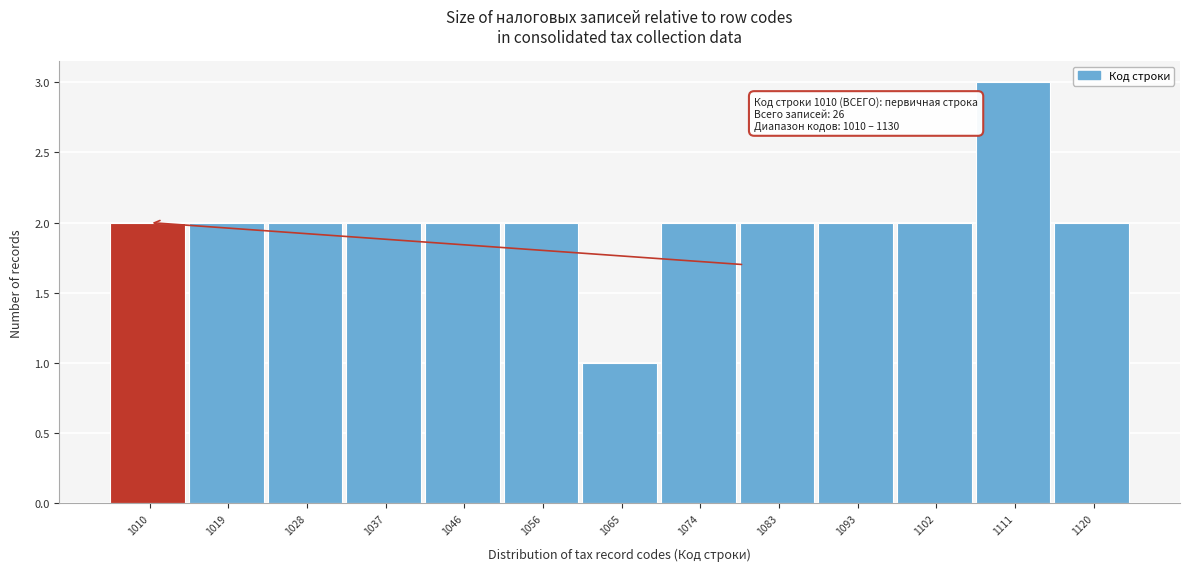

Reading right to left, extract all data points from this chart.

1120=2	1111=3	1102=2	1093=2	1083=2	1074=2	1065=1	1056=2	1046=2	1037=2	1028=2	1019=2	1010=2